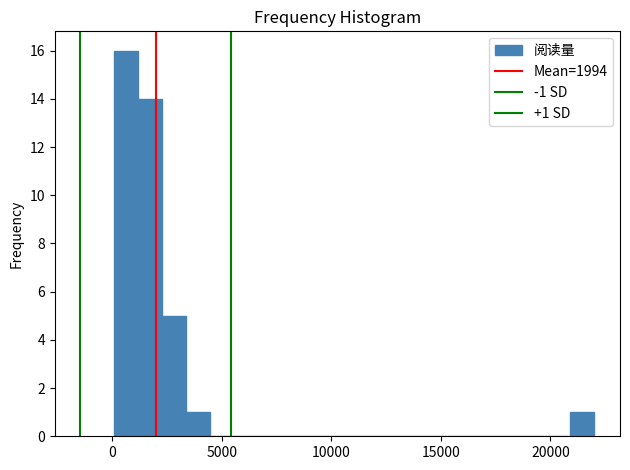

Read against the x-axis, roughly where is the centre of the tallest bar?

500